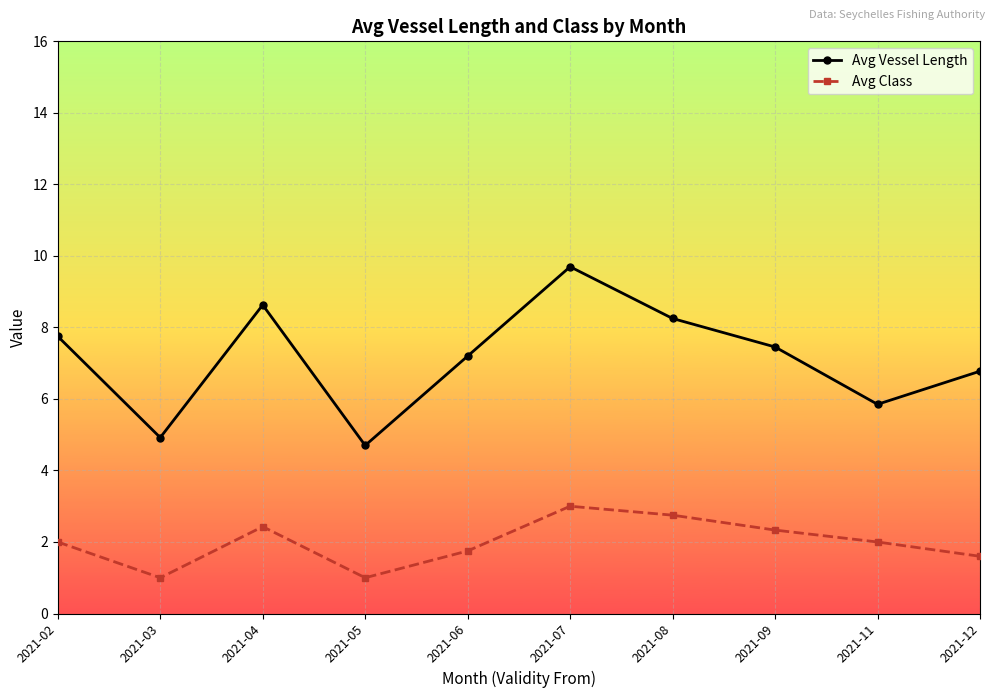

What is the difference between the Avg Vessel Length values at 2021-11 and 2021-04?

2.8